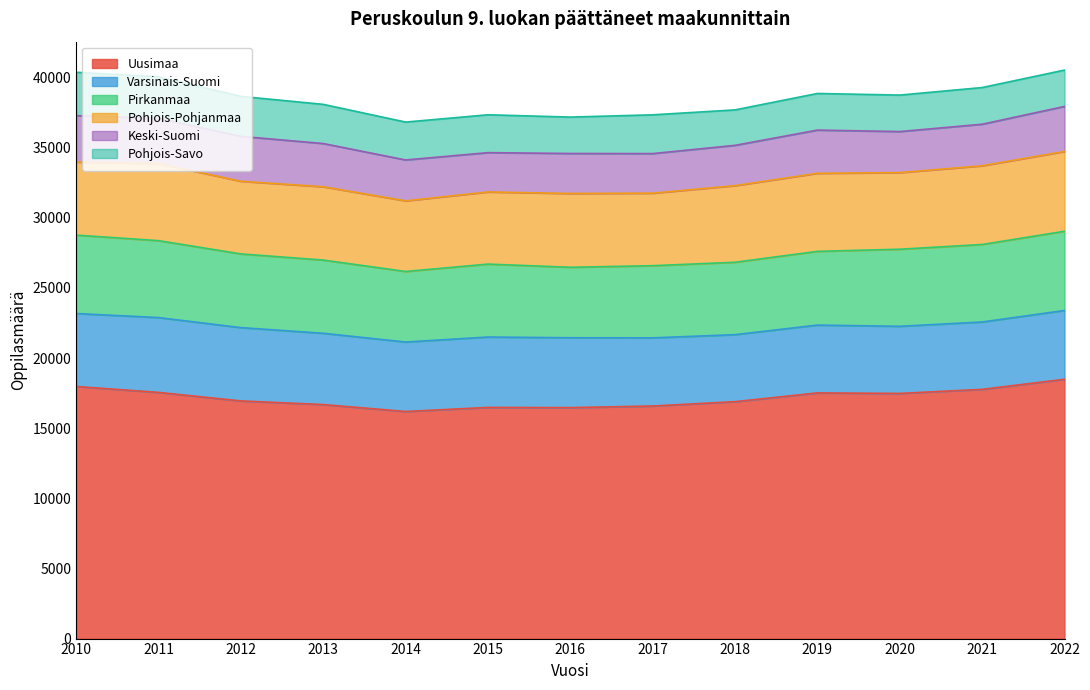

What is the difference between the Pohjois-Pohjanmaa values at 2019 and 2020?

101